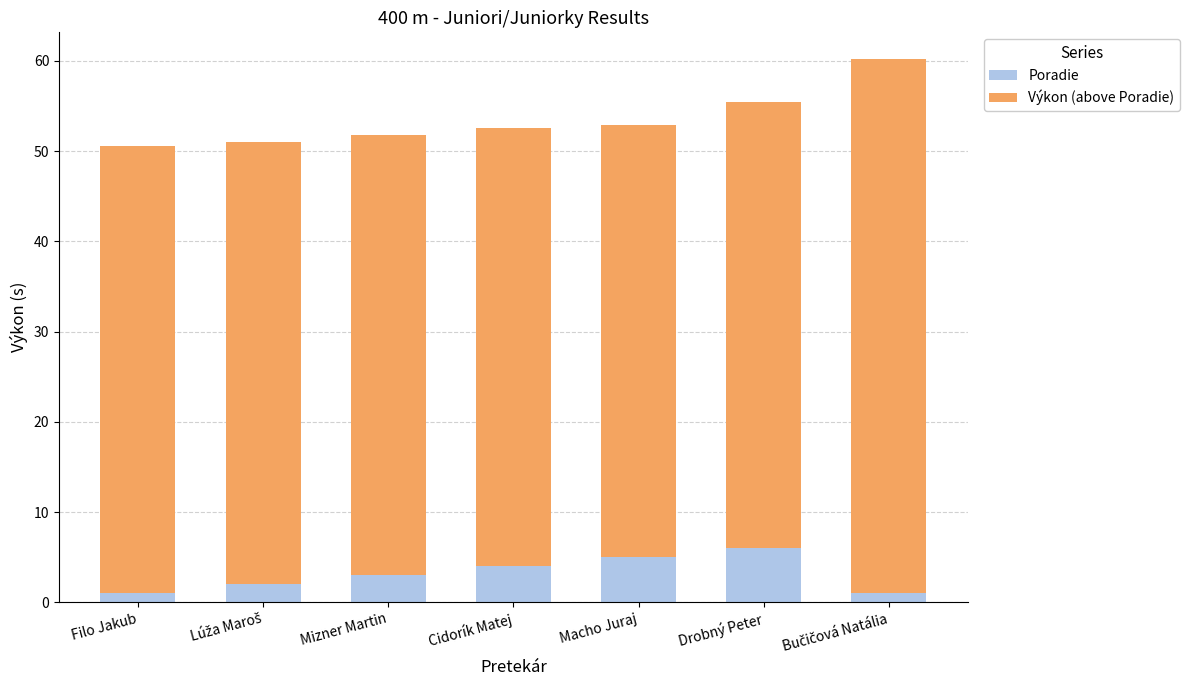

What is the highest value of the Poradie series?

6.0